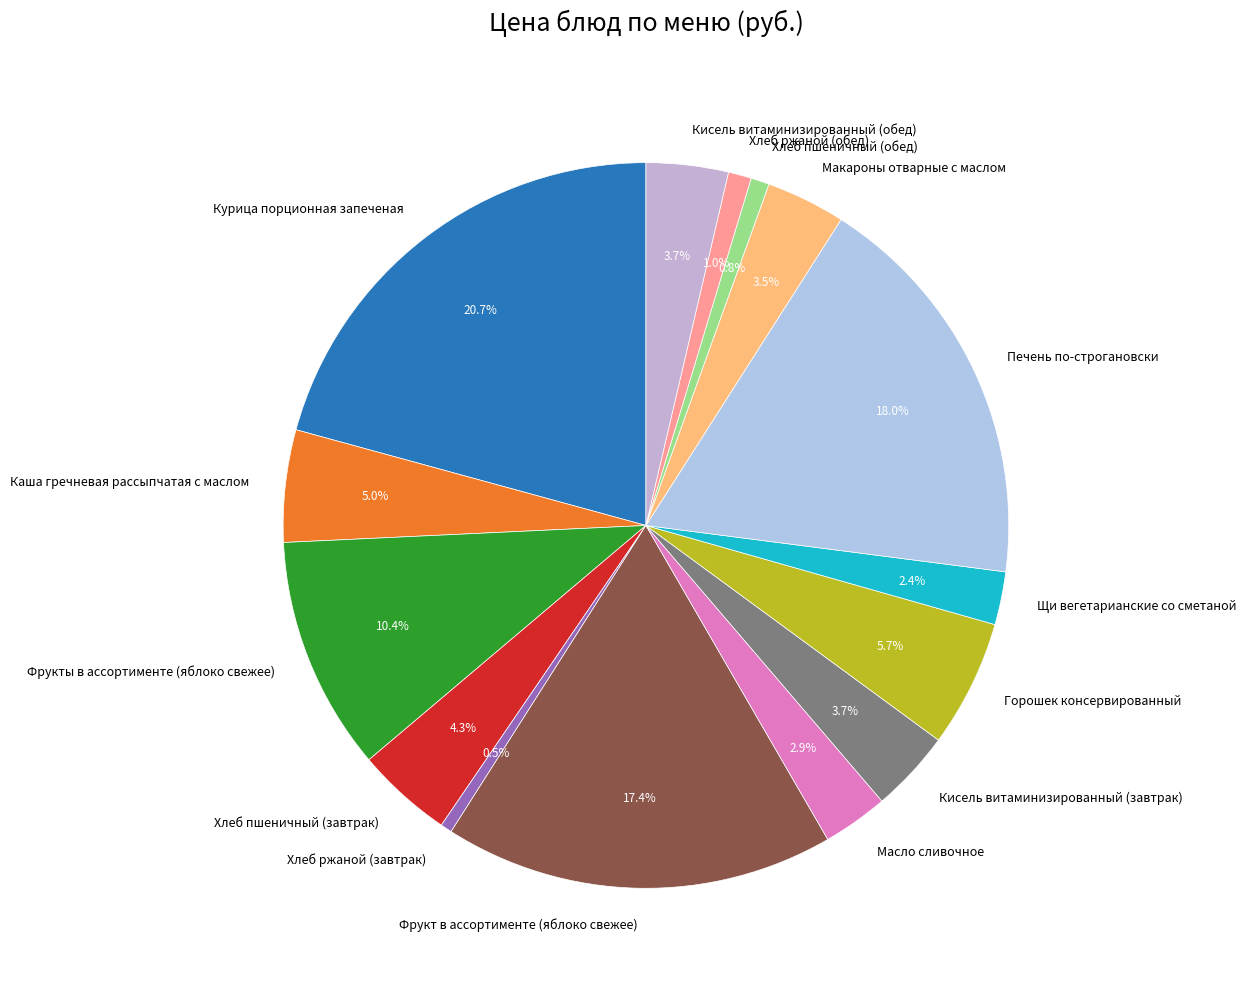

What is the ratio of the value at Макароны отварные с маслом to the value at Щи вегетарианские со сметаной?

1.5